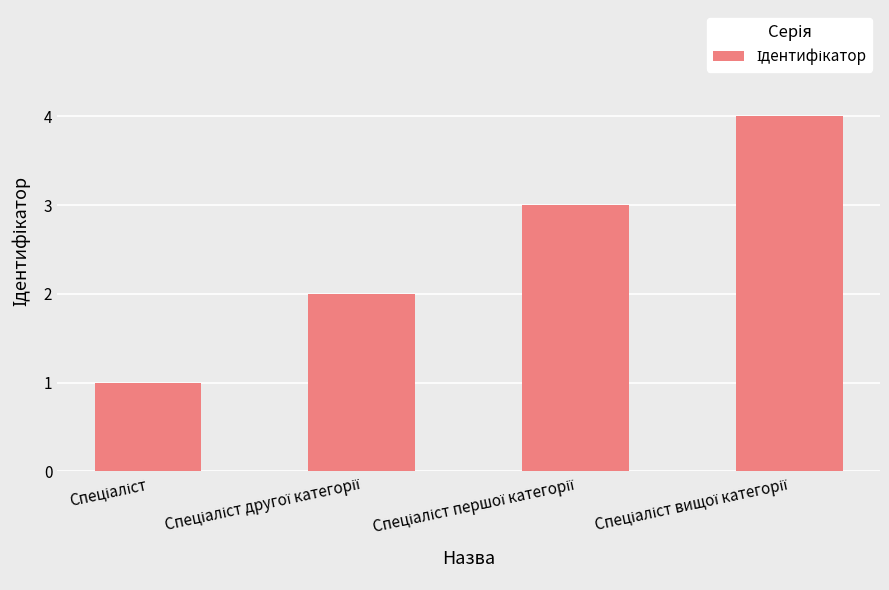

What is the sum of all values?

10